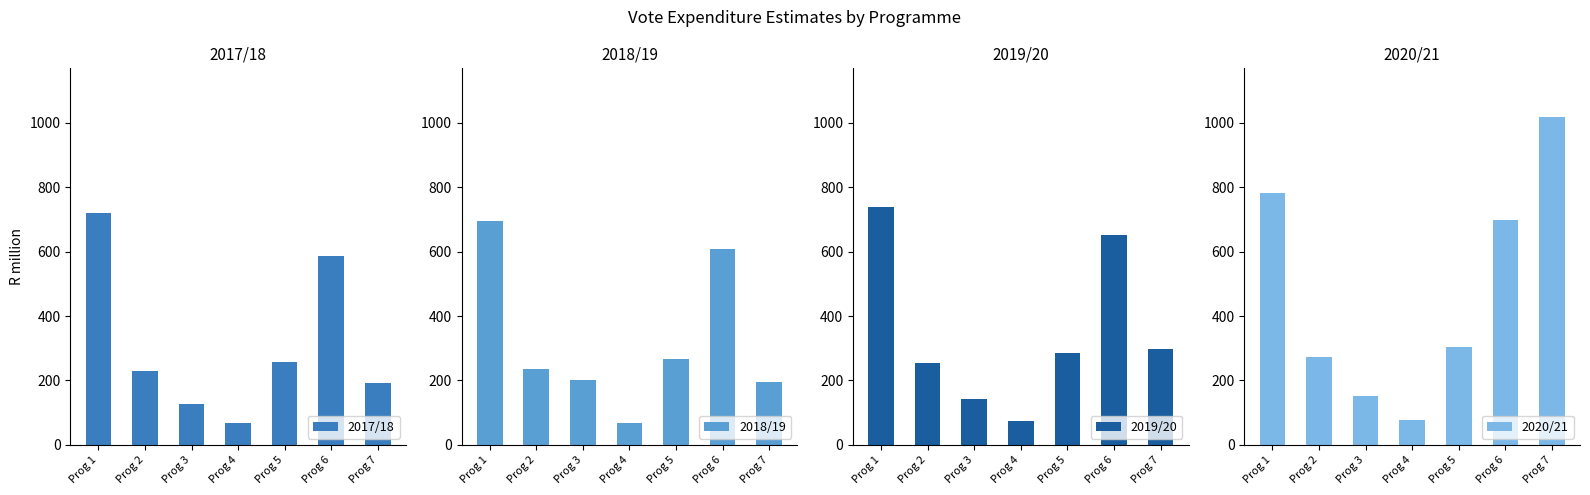

The value of 2019/20 at Prog 4 is 119.0. True or false?

False